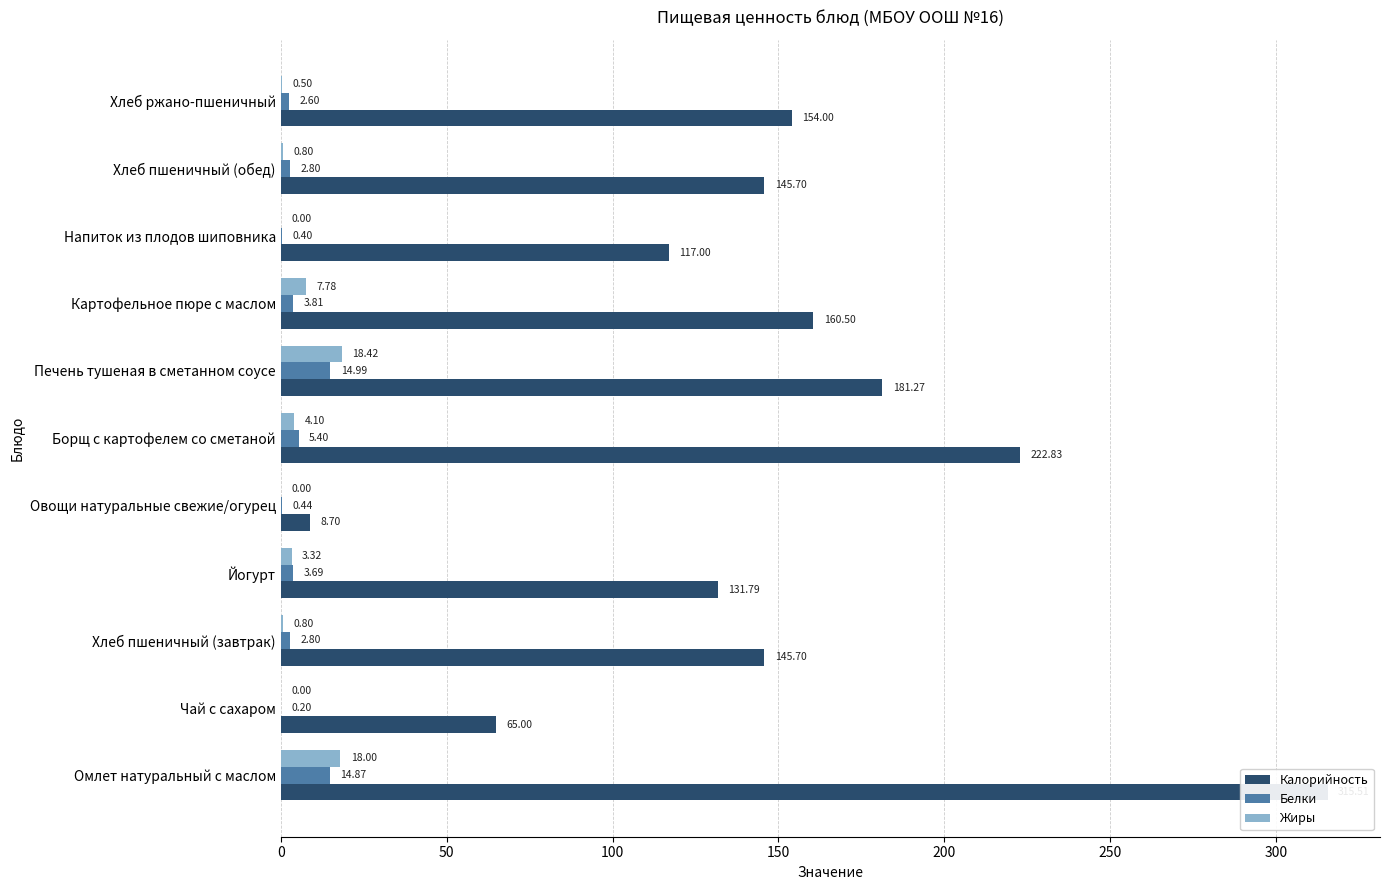

How many bars are there in total?

33